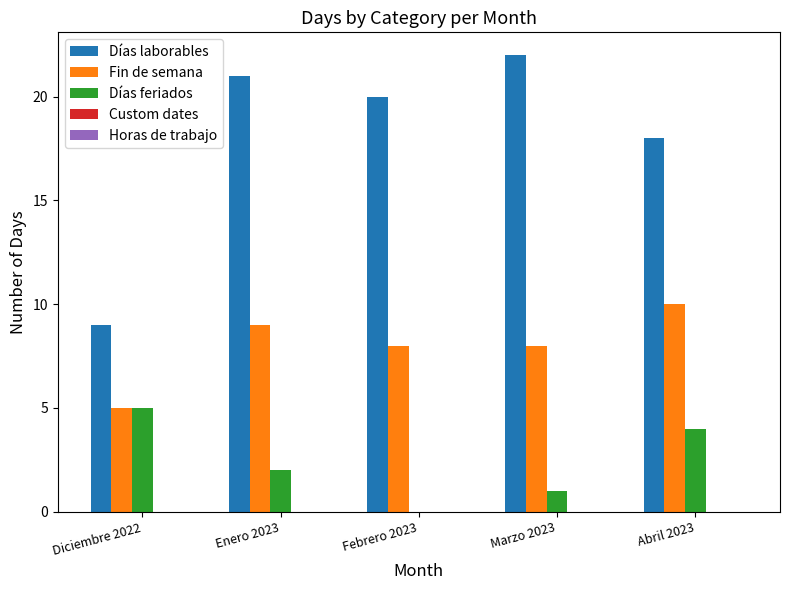

Which series has the largest total across all categories?

Días laborables